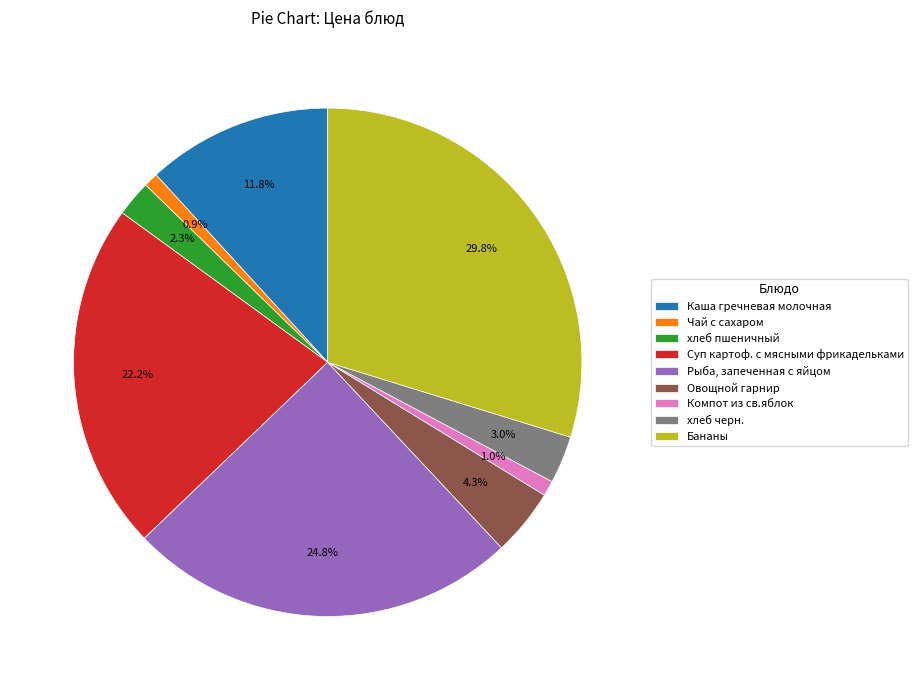

The Каша гречневая молочная slice represents 12% of the pie. True or false?

True